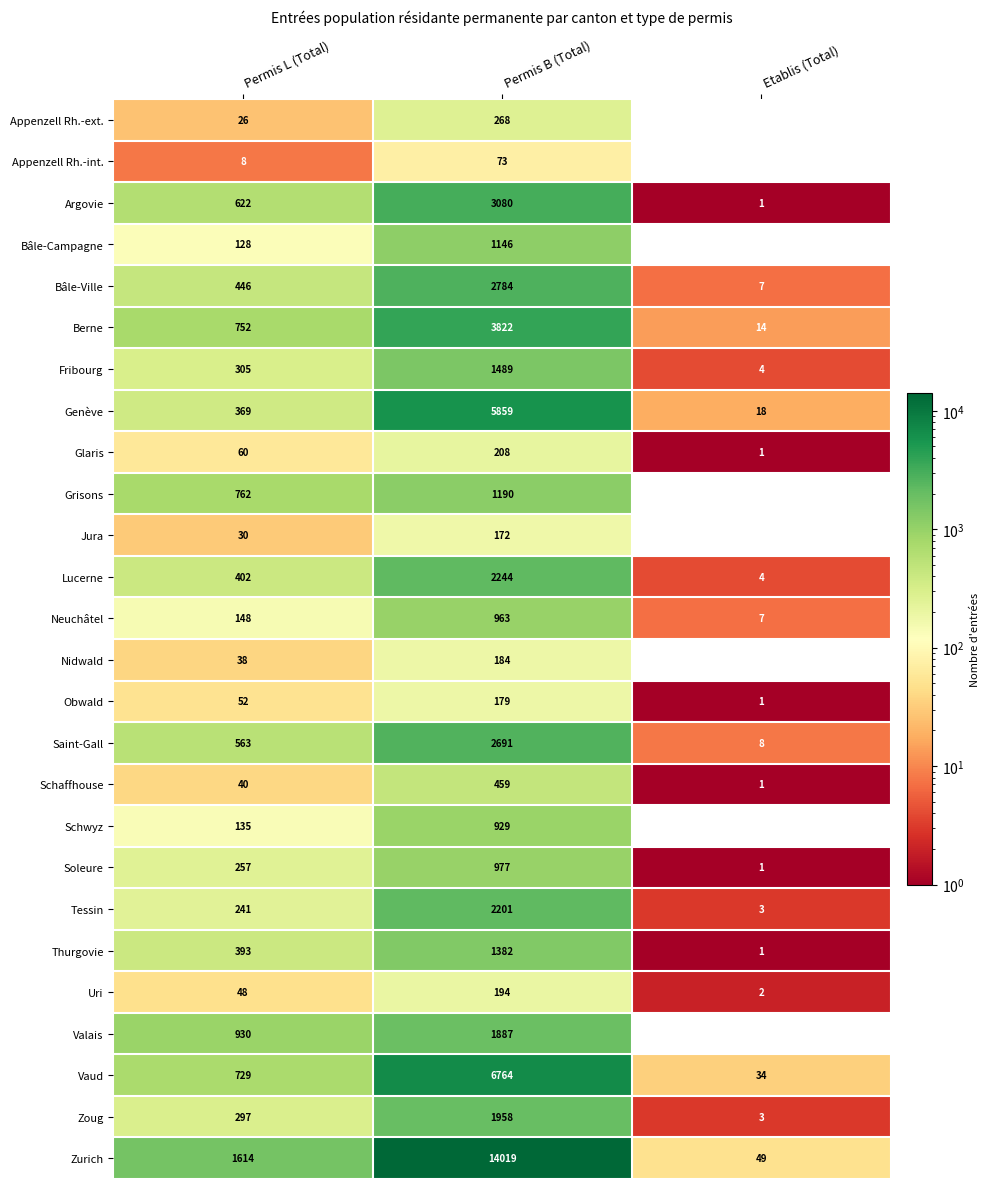

At which category is the sum across all series the highest?

Permis B (Total)